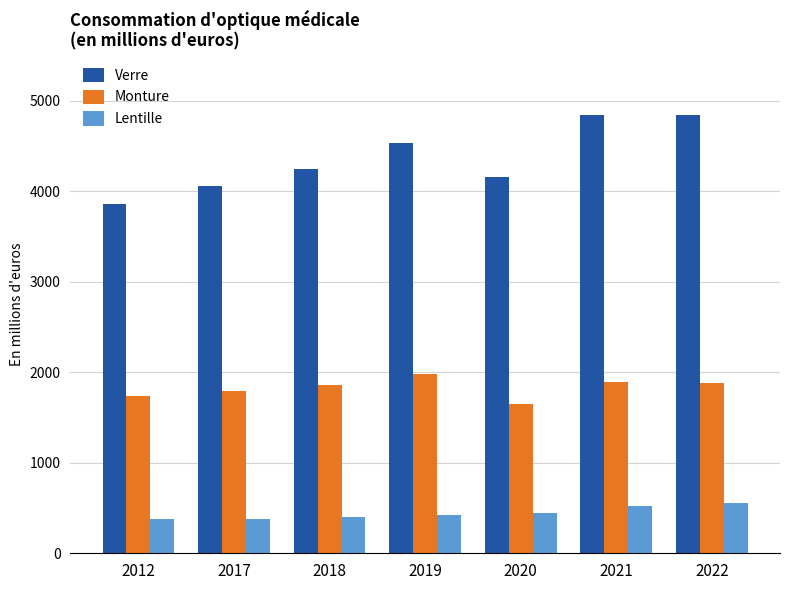

What is the lowest value of the Verre series?

3860.7